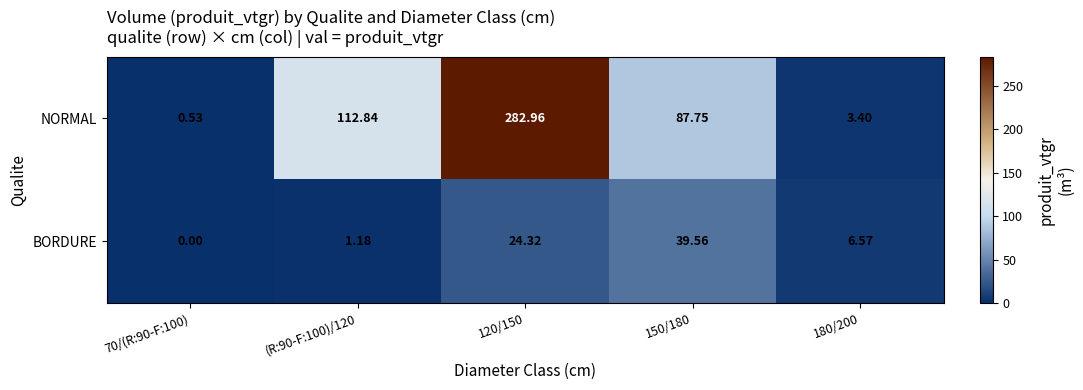

Rank the series at 120/150 from highest to lowest value.

NORMAL, BORDURE